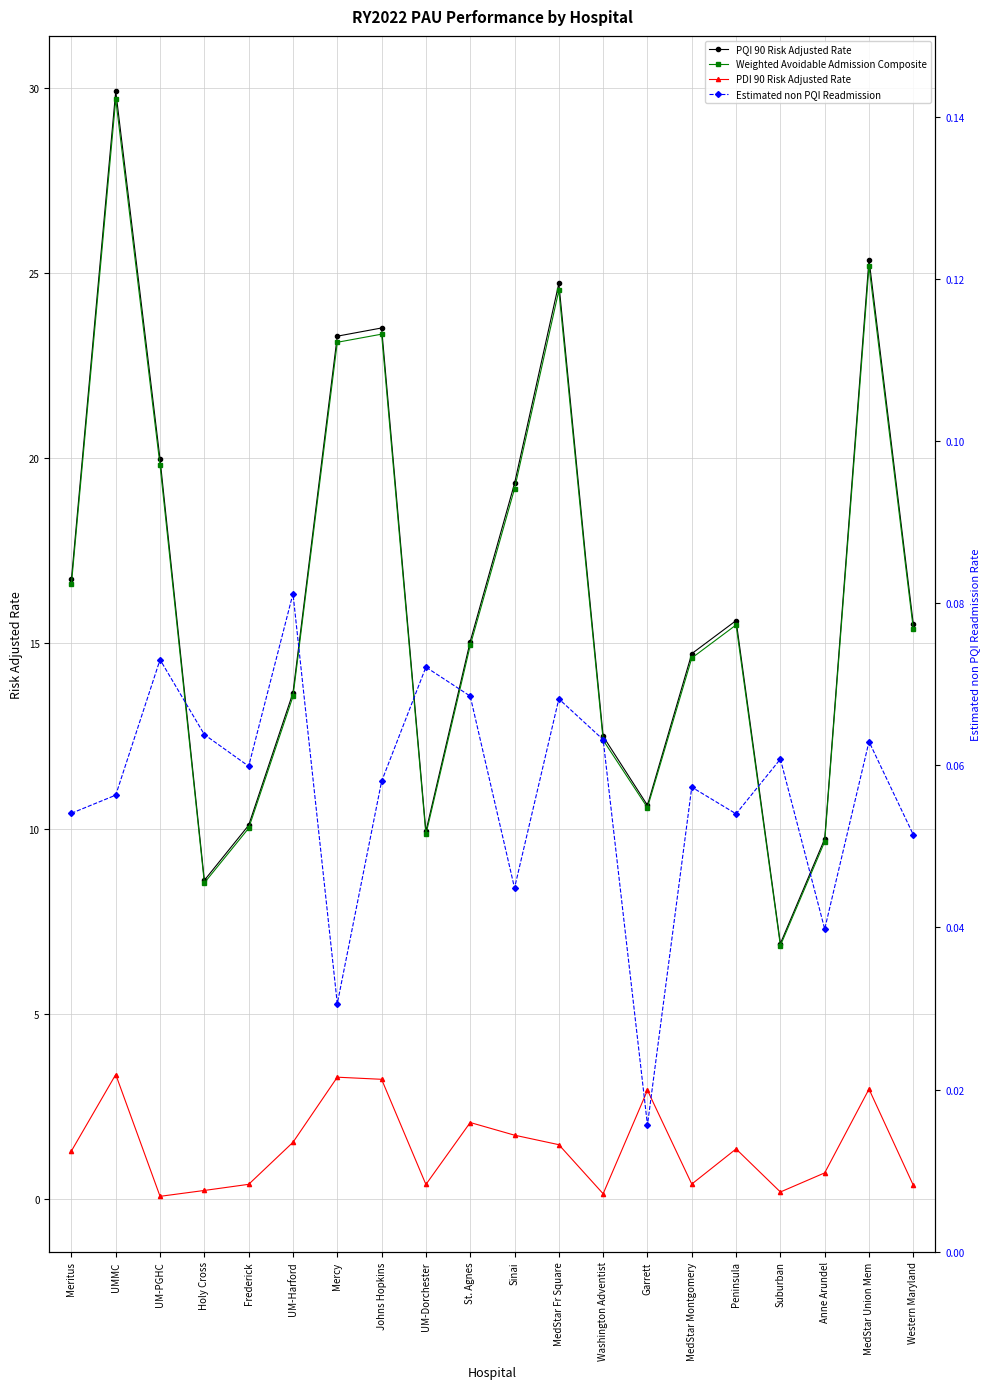

Reading right to left, extract all data points from this chart.

PQI 90 Risk Adjusted Rate: 15.5	25.4	9.7	6.9	15.6	14.7	10.6	12.5	24.7	19.3	15.0	9.9	23.5	23.3	13.7	10.1	8.6	20.0	29.9	16.7
Weighted Avoidable Admission Composite: 15.4	25.2	9.6	6.8	15.5	14.6	10.6	12.4	24.5	19.2	14.9	9.8	23.3	23.1	13.6	10.0	8.5	19.8	29.7	16.6
PDI 90 Risk Adjusted Rate: 0.4	3.0	0.7	0.2	1.4	0.4	2.9	0.1	1.5	1.7	2.1	0.4	3.2	3.3	1.5	0.4	0.2	0.1	3.4	1.3
Estimated non PQI Readmission: 0.1	0.1	0.0	0.1	0.1	0.1	0.0	0.1	0.1	0.0	0.1	0.1	0.1	0.0	0.1	0.1	0.1	0.1	0.1	0.1